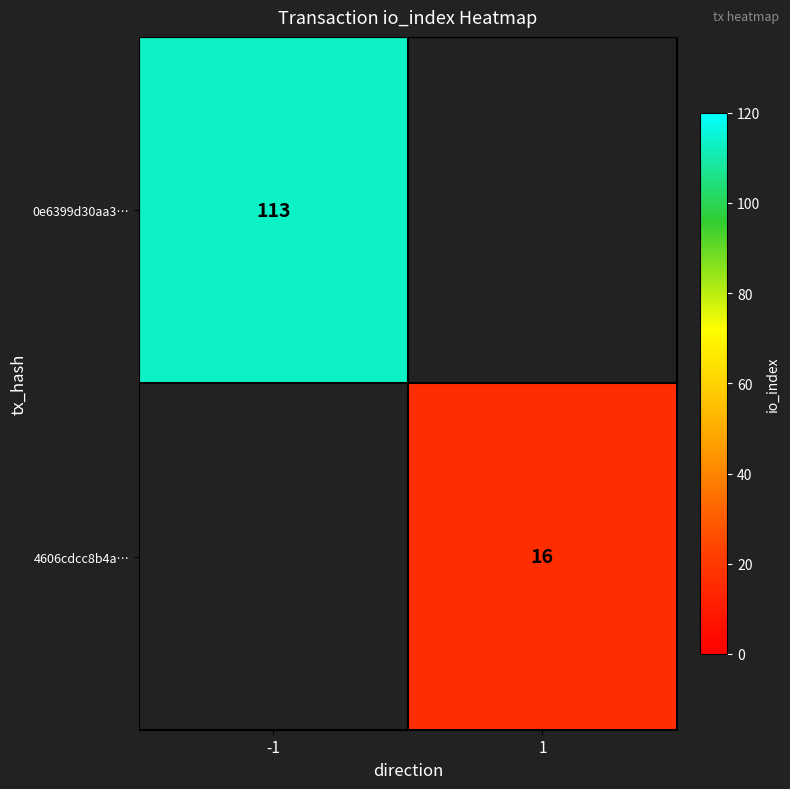

Is it true that 0e6399d30aa3… equals 182.6 at -1?

False